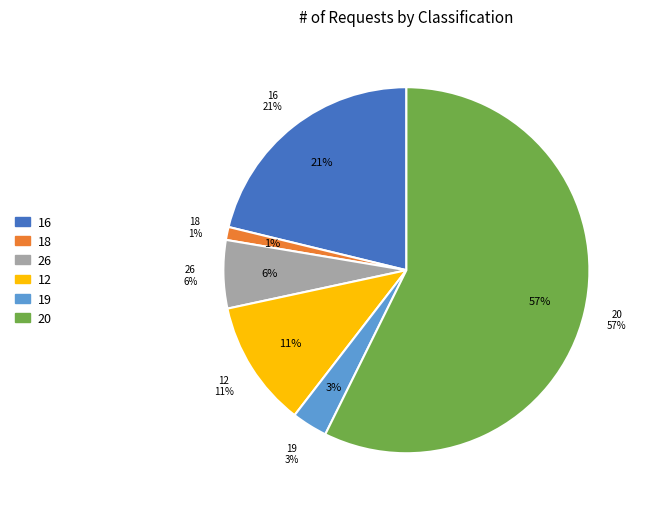

Is there a majority slice in this chart?

Yes